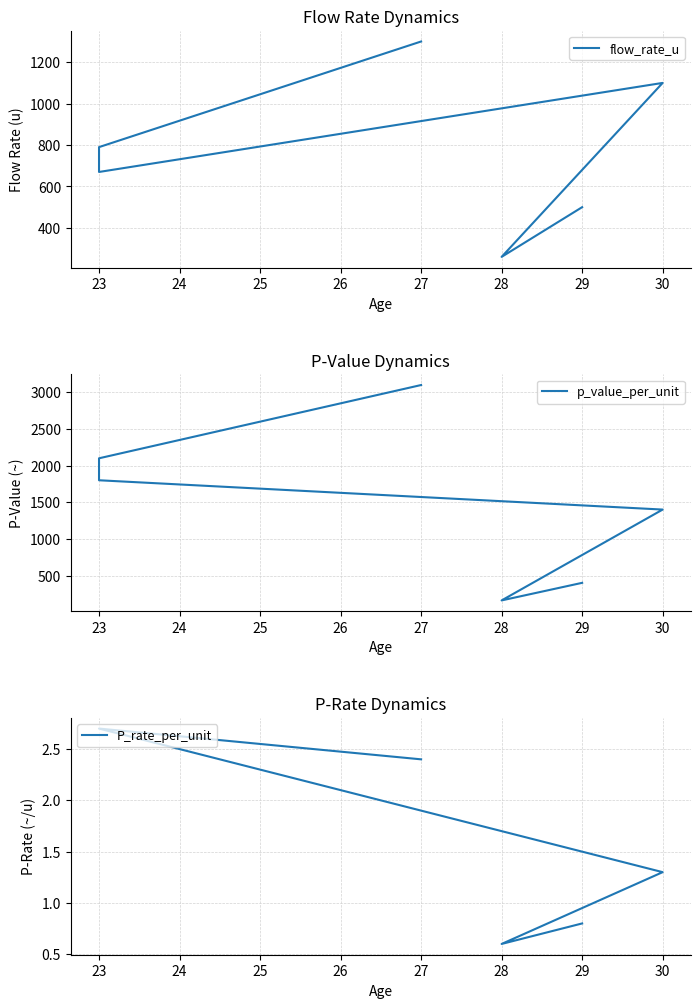

Does the chart display data point markers on the line(s)?

No